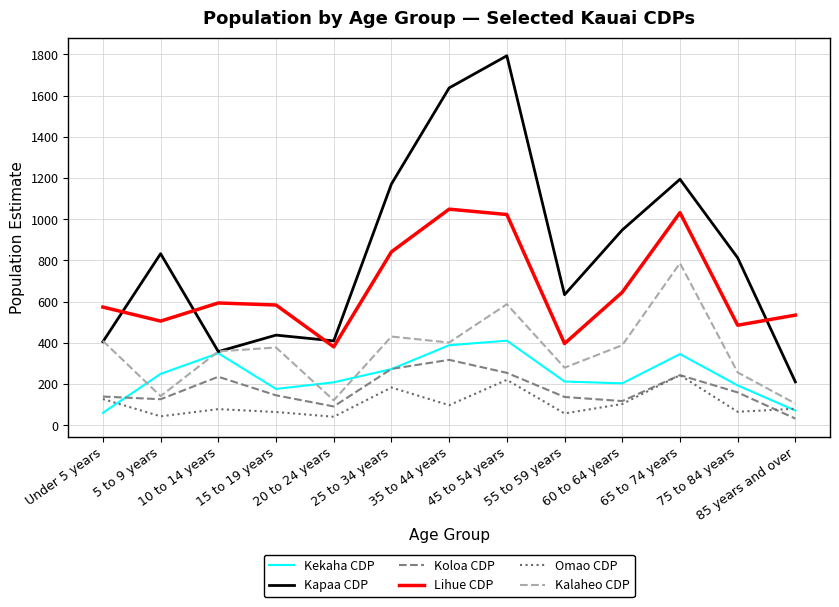

True or false: Lihue CDP and Kekaha CDP intersect in this chart.

False